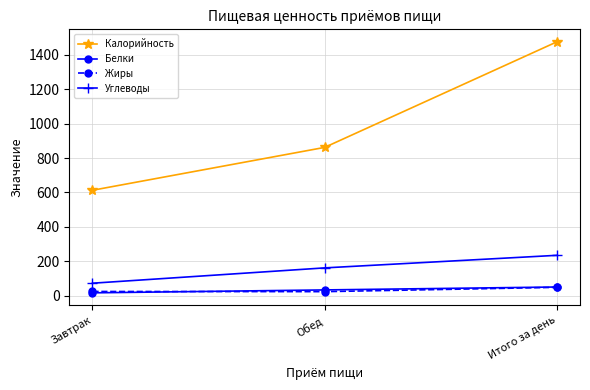

Is it true that Углеводы equals 73 at Завтрак?

True